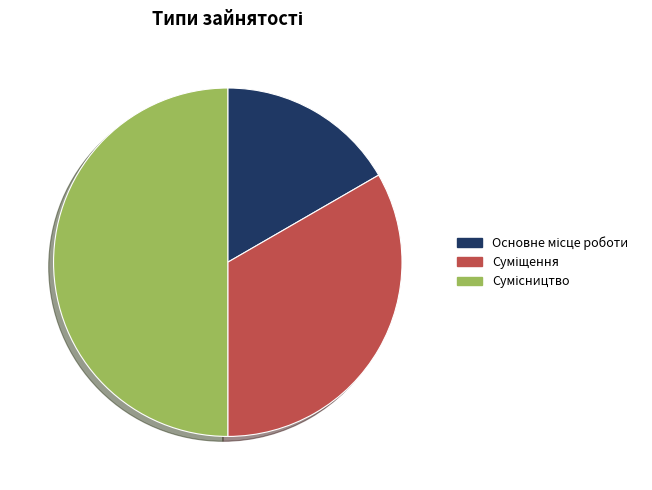

What is the ratio of the value at Суміщення to the value at Основне місце роботи?

2.0